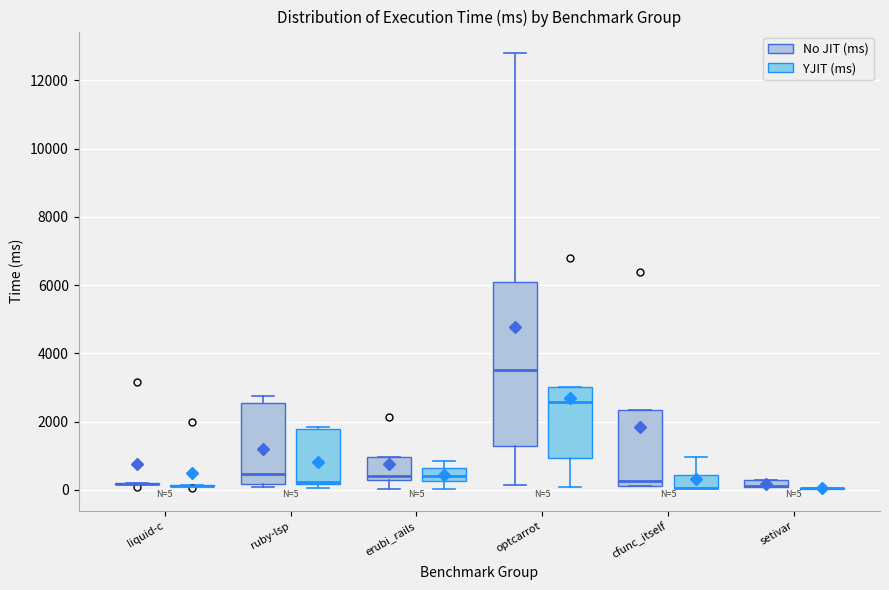

Which box is the tallest, from its lower edge to its upper edge?

optcarrot (No JIT (ms))